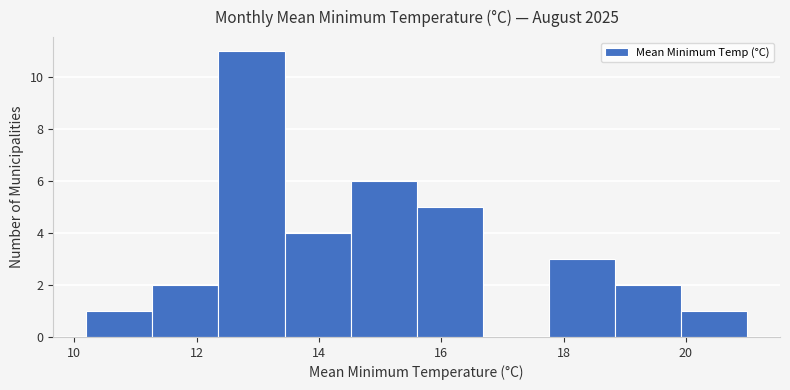

What is the height of the bar covering 15.6 to 16.6 on the x-axis? Neither the bar edges nor the heights are printed on the chart, so give them approximately, as read against the axes.

5